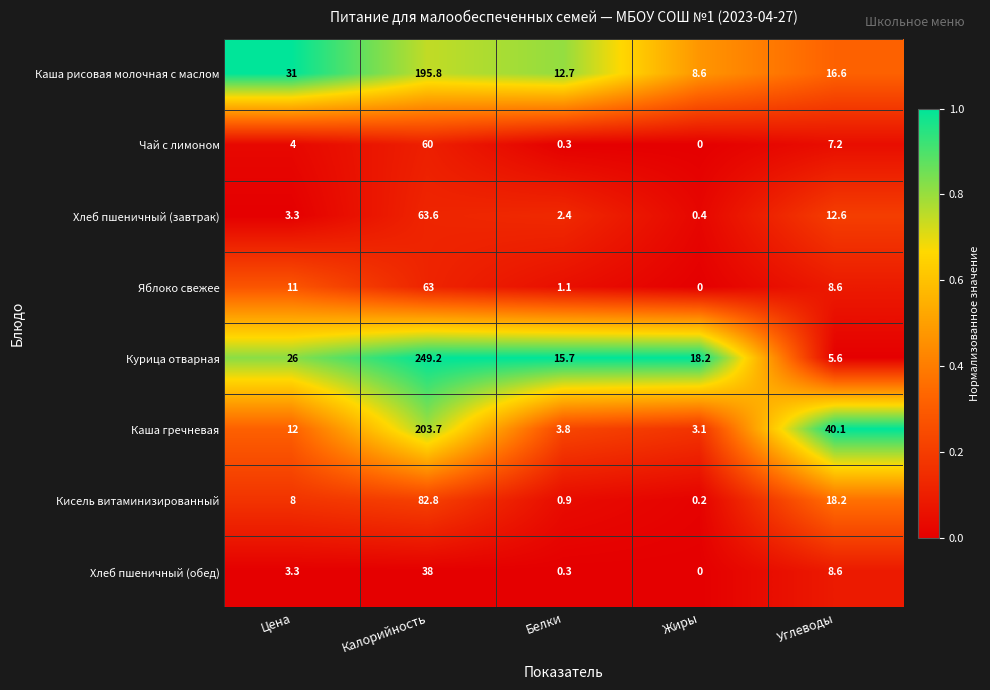

At which label does Курица отварная first exceed 18?

Цена